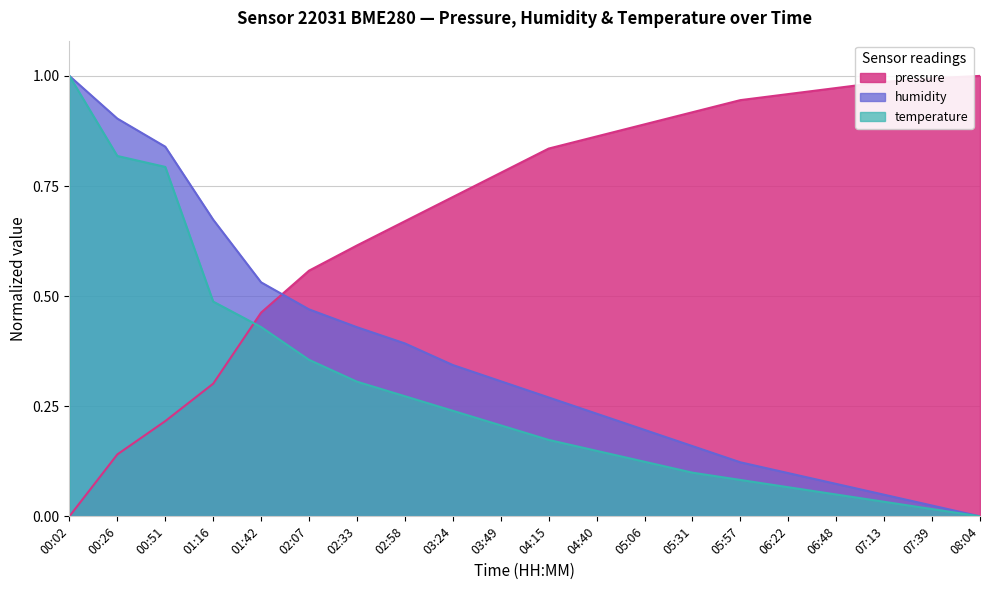

How many data points does each series have?

20